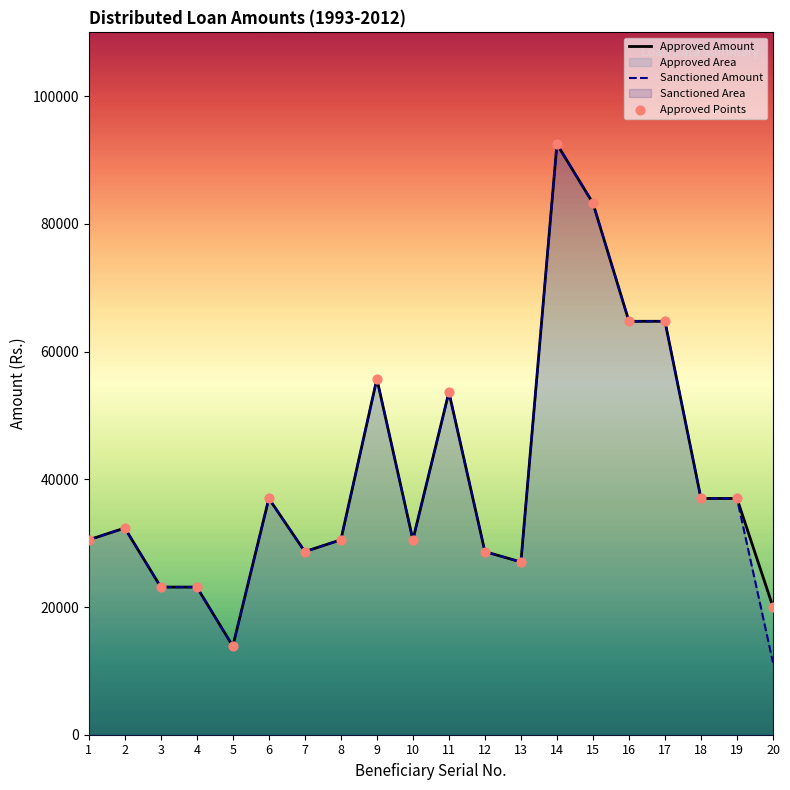

Which series has the largest Y range (max minus min)?

Sanctioned Amount